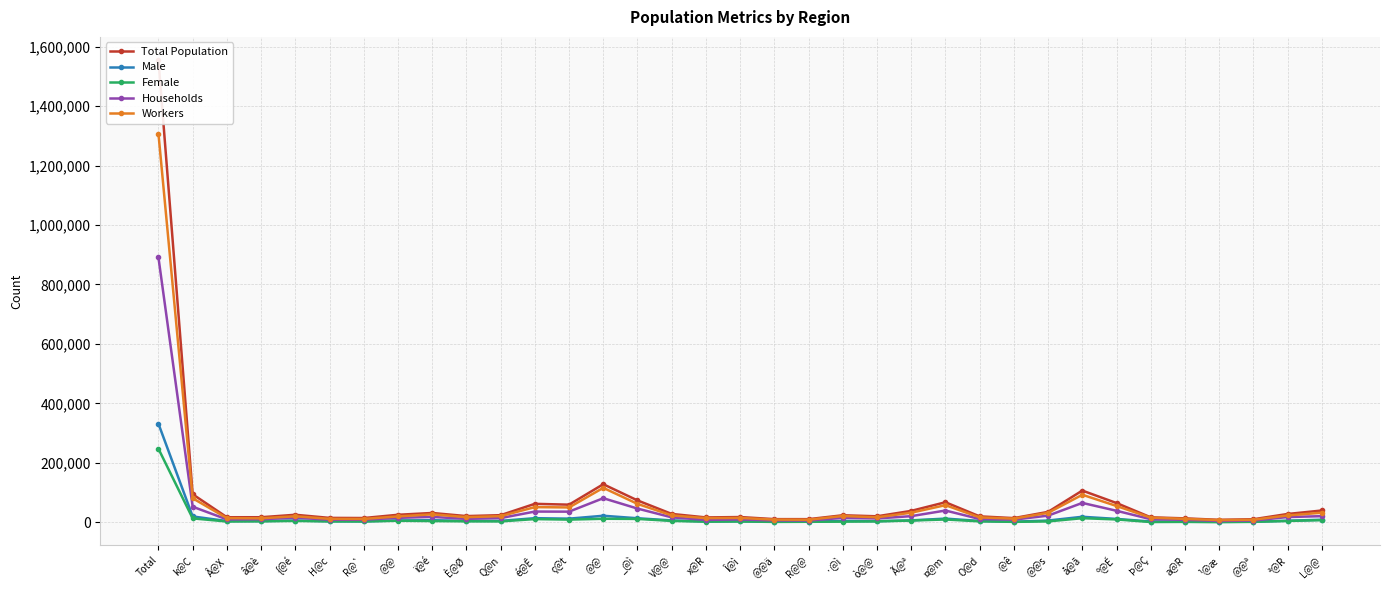

Does the chart have visible grid lines?

Yes